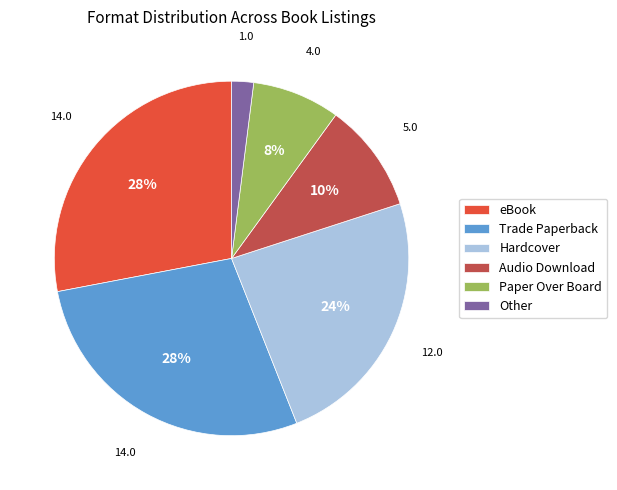

What is the smallest slice in the pie chart?

Other